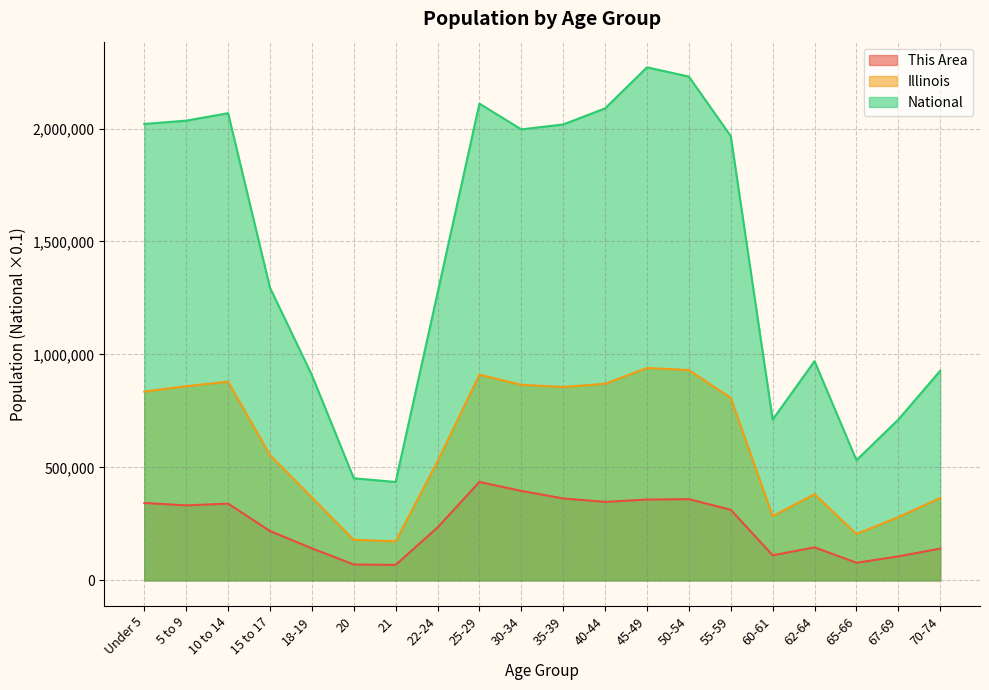

Reading left to right, list all the values displayed in this chart.

This Area: Under 5=342493.0	5 to 9=331837.0	10 to 14=339576.0	15 to 17=218374.0	18-19=141816.0	20=70195.0	21=68431.0	22-24=233877.0	25-29=435510.0	30-34=396053.0	35-39=362415.0	40-44=347380.0	45-49=357556.0	50-54=359507.0	55-59=312366.0	60-61=110913.0	62-64=146047.0	65-66=77882.0	67-69=106025.0	70-74=140614.0
Illinois: Under 5=835577.0	5 to 9=859405.0	10 to 14=879448.0	15 to 17=554749.0	18-19=367343.0	20=179613.0	21=172795.0	22-24=526556.0	25-29=910273.0	30-34=865684.0	35-39=855790.0	40-44=870100.0	45-49=940094.0	50-54=930785.0	55-59=807778.0	60-61=284180.0	62-64=381249.0	65-66=205270.0	67-69=279790.0	70-74=364475.0
National: Under 5=2020136.2	5 to 9=2034865.7	10 to 14=2067719.4	15 to 17=1295425.4	18-19=908608.9	20=451912.9	21=435429.4	22-24=1271257.6	25-29=2110184.9	30-34=1996209.9	35-39=2017964.2	40-44=2089096.4	45-49=2270859.1	50-54=2229812.5	55-59=1966480.5	60-61=711372.7	62-64=970419.7	65-66=531990.2	67-69=711536.1	70-74=927816.6